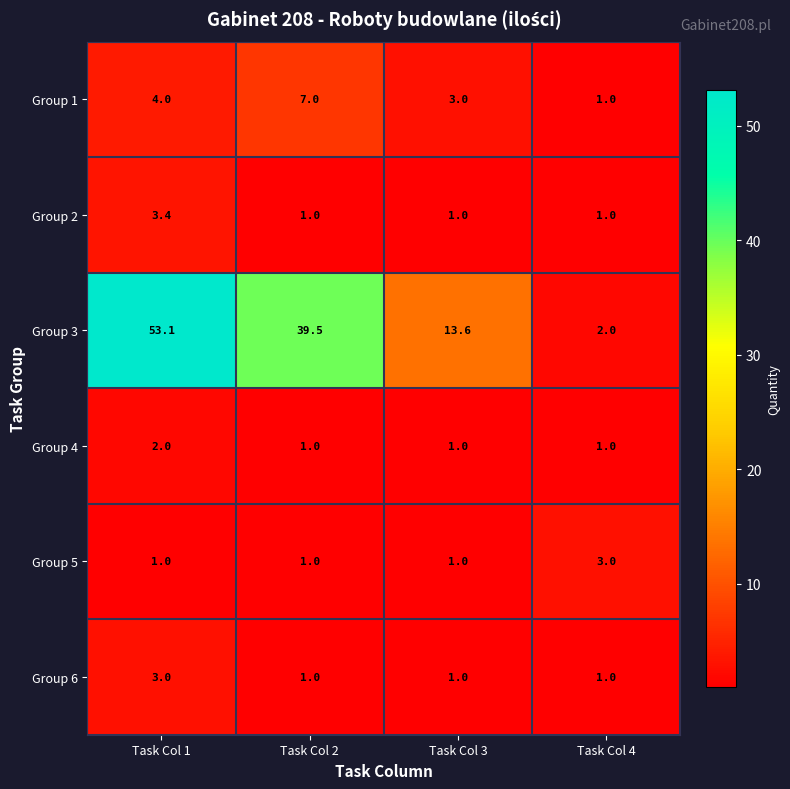

Reading left to right, list all the values displayed in this chart.

Group 1: 4.0	7.0	3.0	1.0
Group 2: 3.4	1.0	1.0	1.0
Group 3: 53.1	39.5	13.6	2.0
Group 4: 2.0	1.0	1.0	1.0
Group 5: 1.0	1.0	1.0	3.0
Group 6: 3.0	1.0	1.0	1.0